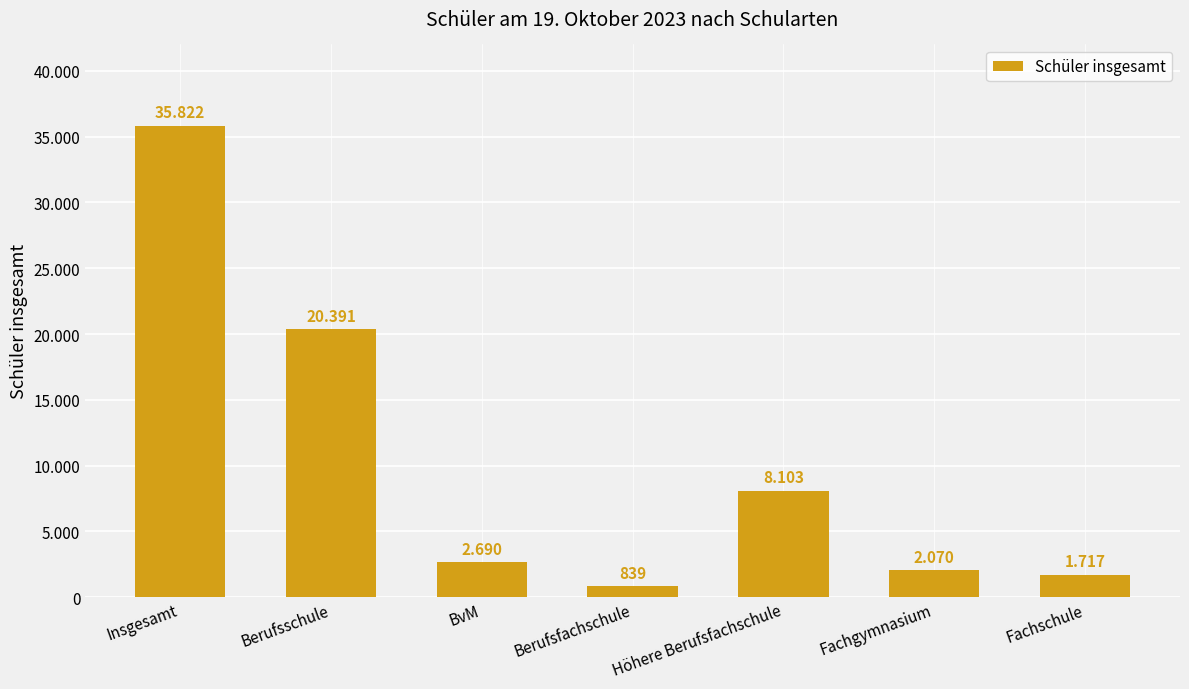

What is the ratio of the value at Höhere Berufsfachschule to the value at Fachschule?

4.7